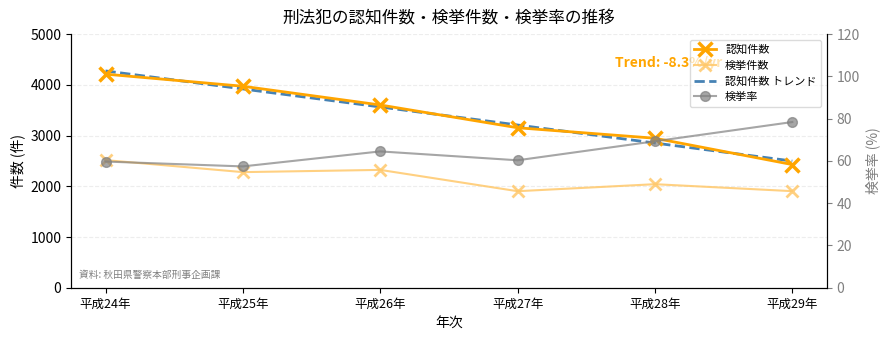

What is the total value across all series at 平成27年?

8325.4